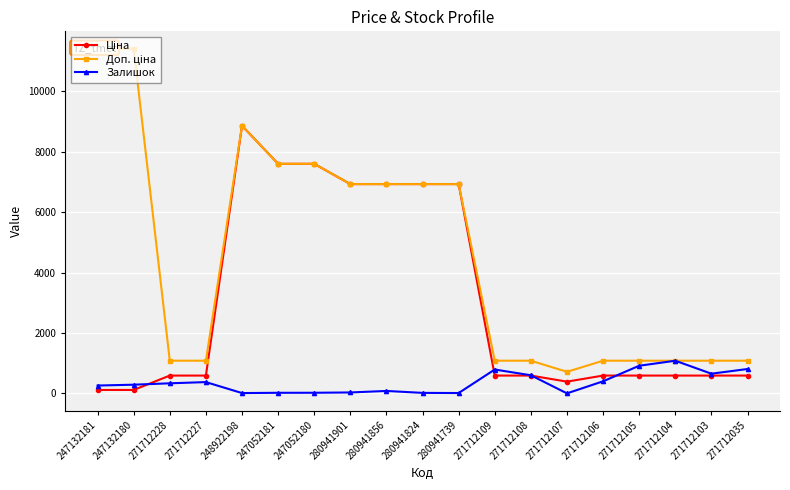

What is the value of the Залишок point at the 15th from the left?

400.0